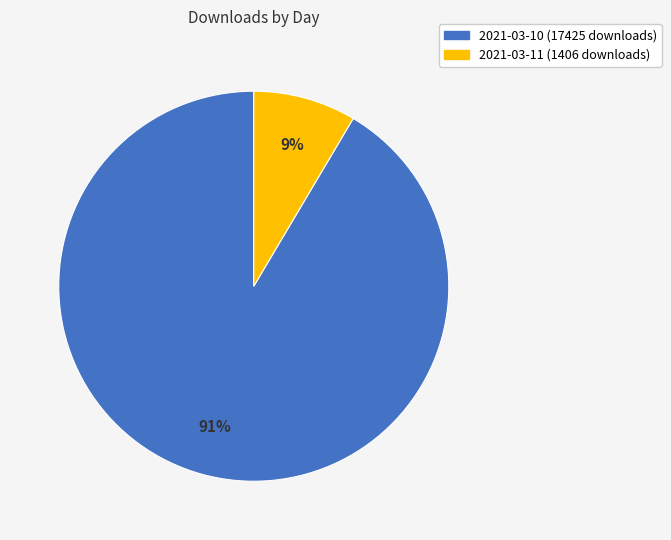

Is the sum of 2021-03-10 (17425 downloads) and 2021-03-11 (1406 downloads) greater than half?

Yes